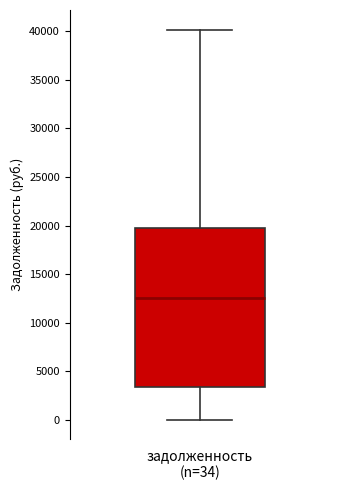

Where is the upper edge of the box for задолженность (n=34) on the y-axis? The values are not printed on the chart, so give them approximately, as read against the axis.

19500